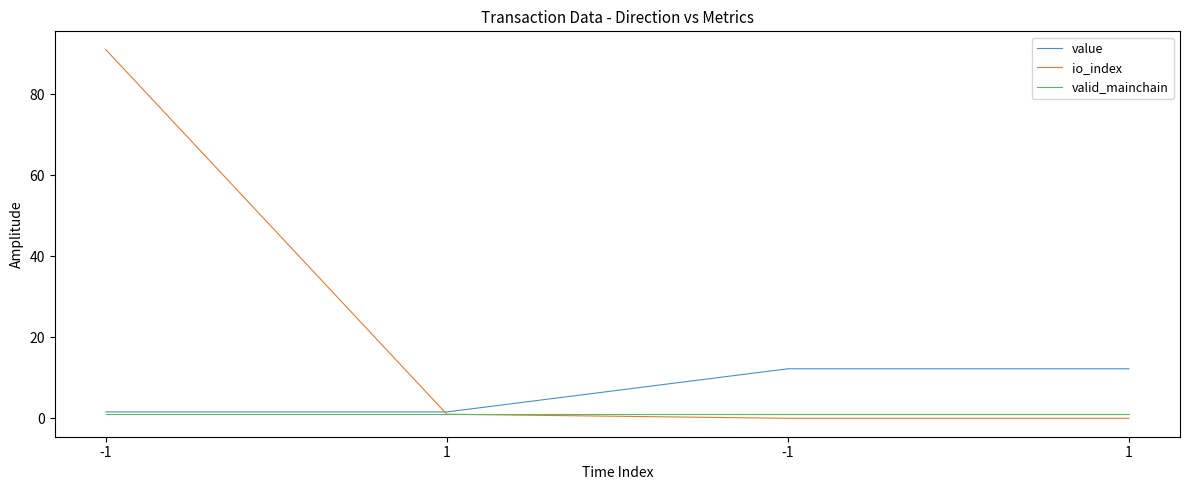

List the series in order of their peak value, lowest first.

valid_mainchain, value, io_index